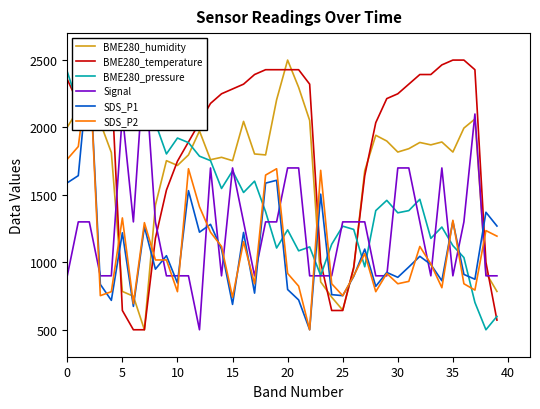

What is the maximum value for BME280_humidity?

2500.0